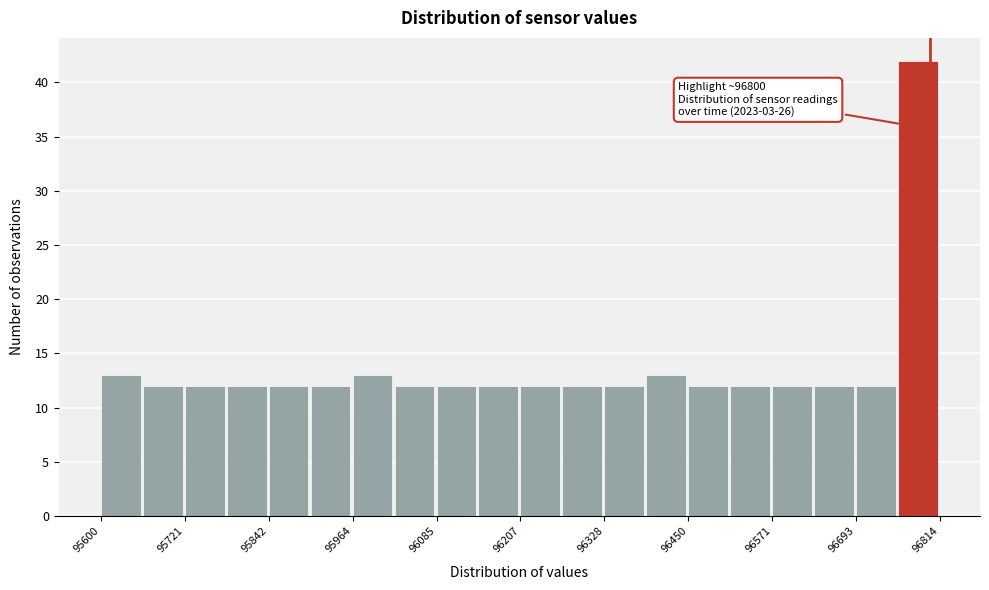

Read against the x-axis, roughly where is the centre of the tallest bar?

96780